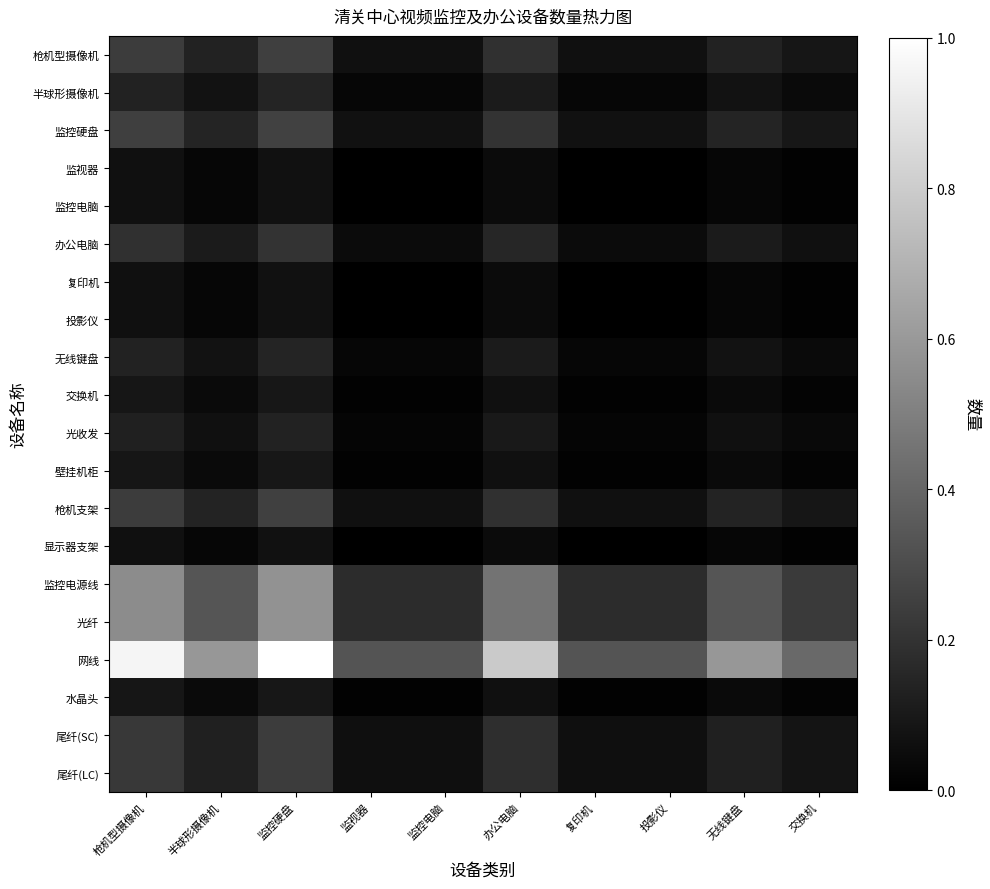

What is the total value across all series at 监控硬盘?

4.6